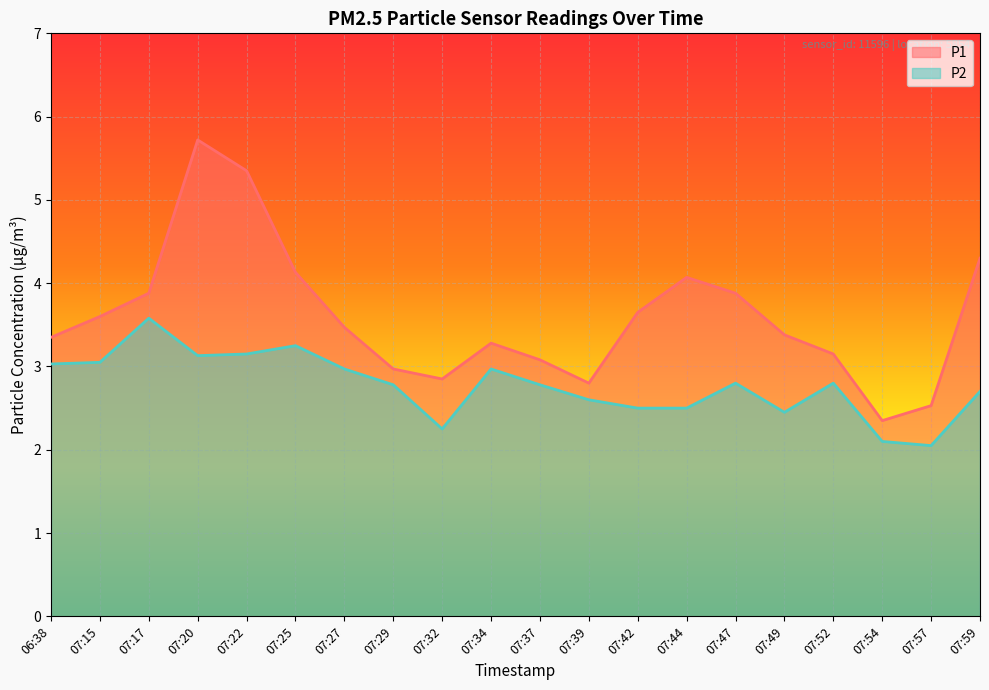

What is the greatest value displayed?

5.7